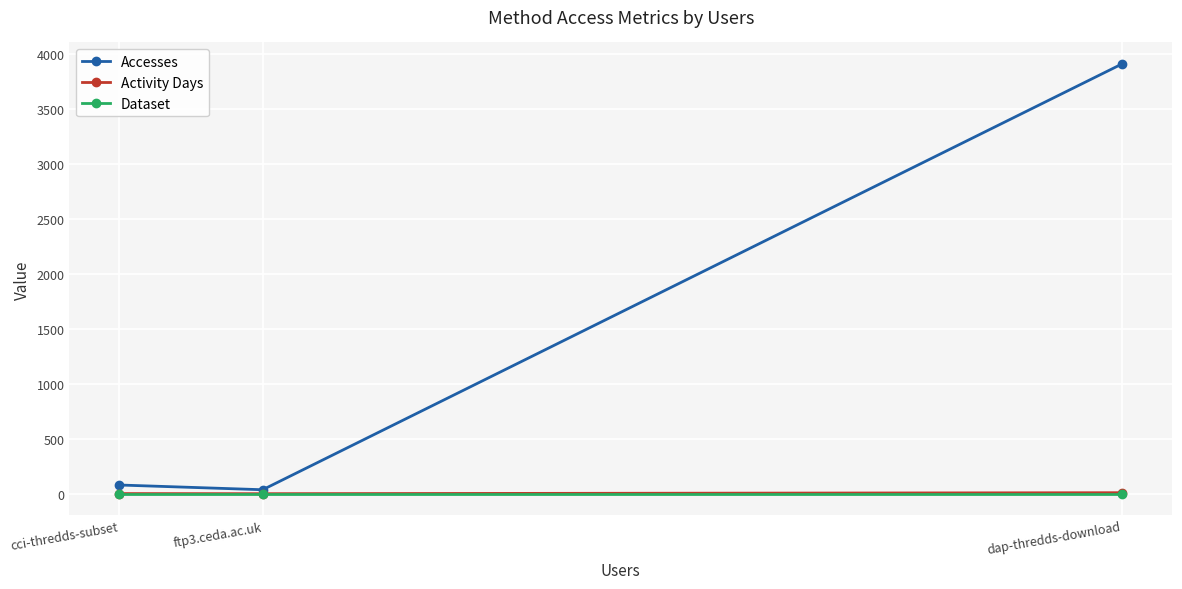

At which category is the sum across all series the highest?

dap-thredds-download